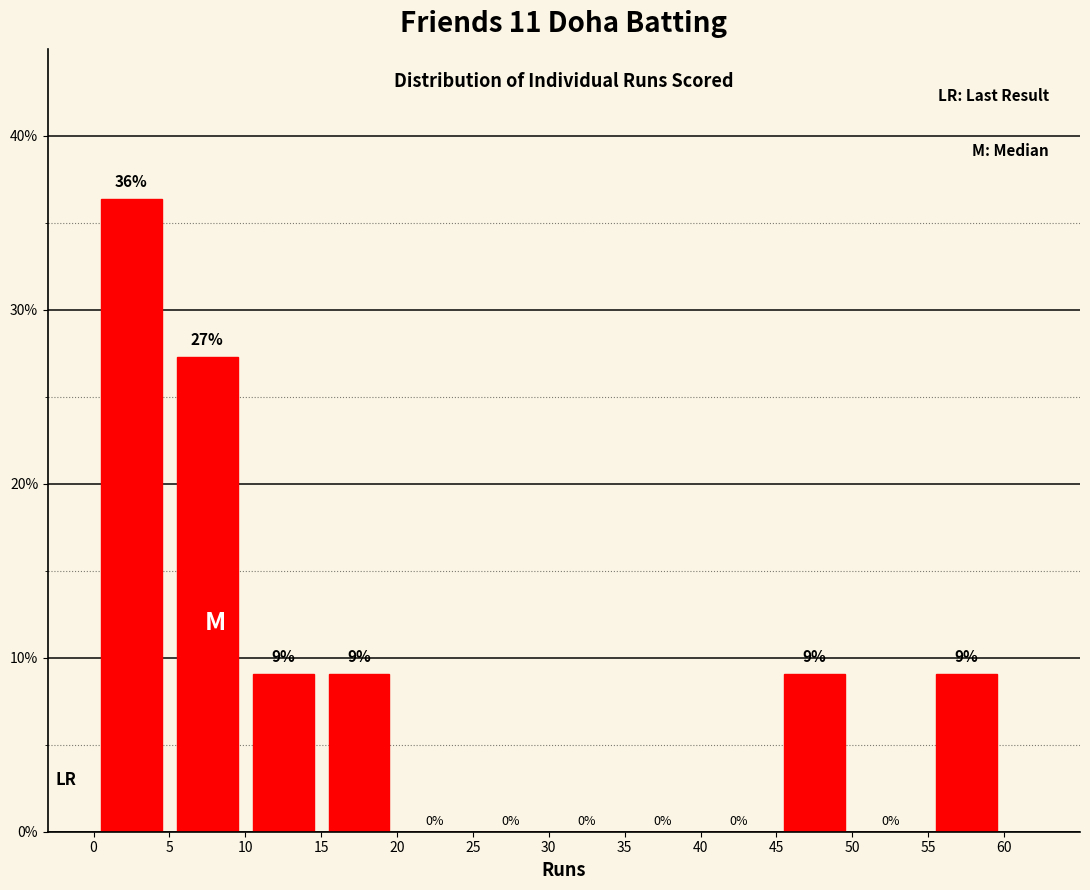

Over which range of the x-axis is the bar tallest?

0 to 5